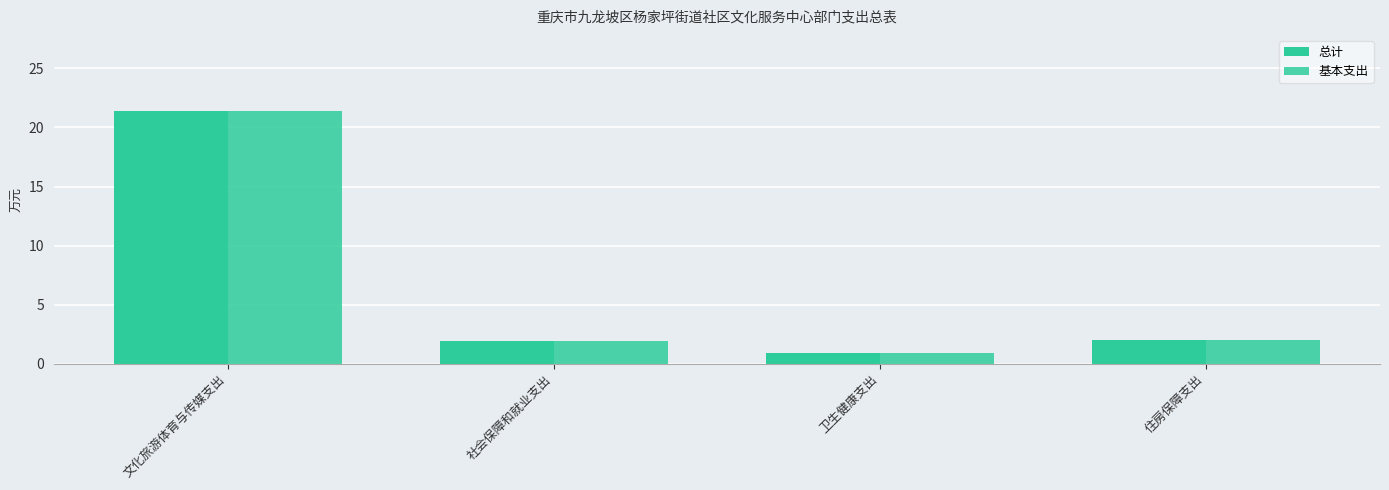

How many groups of bars are there?

4